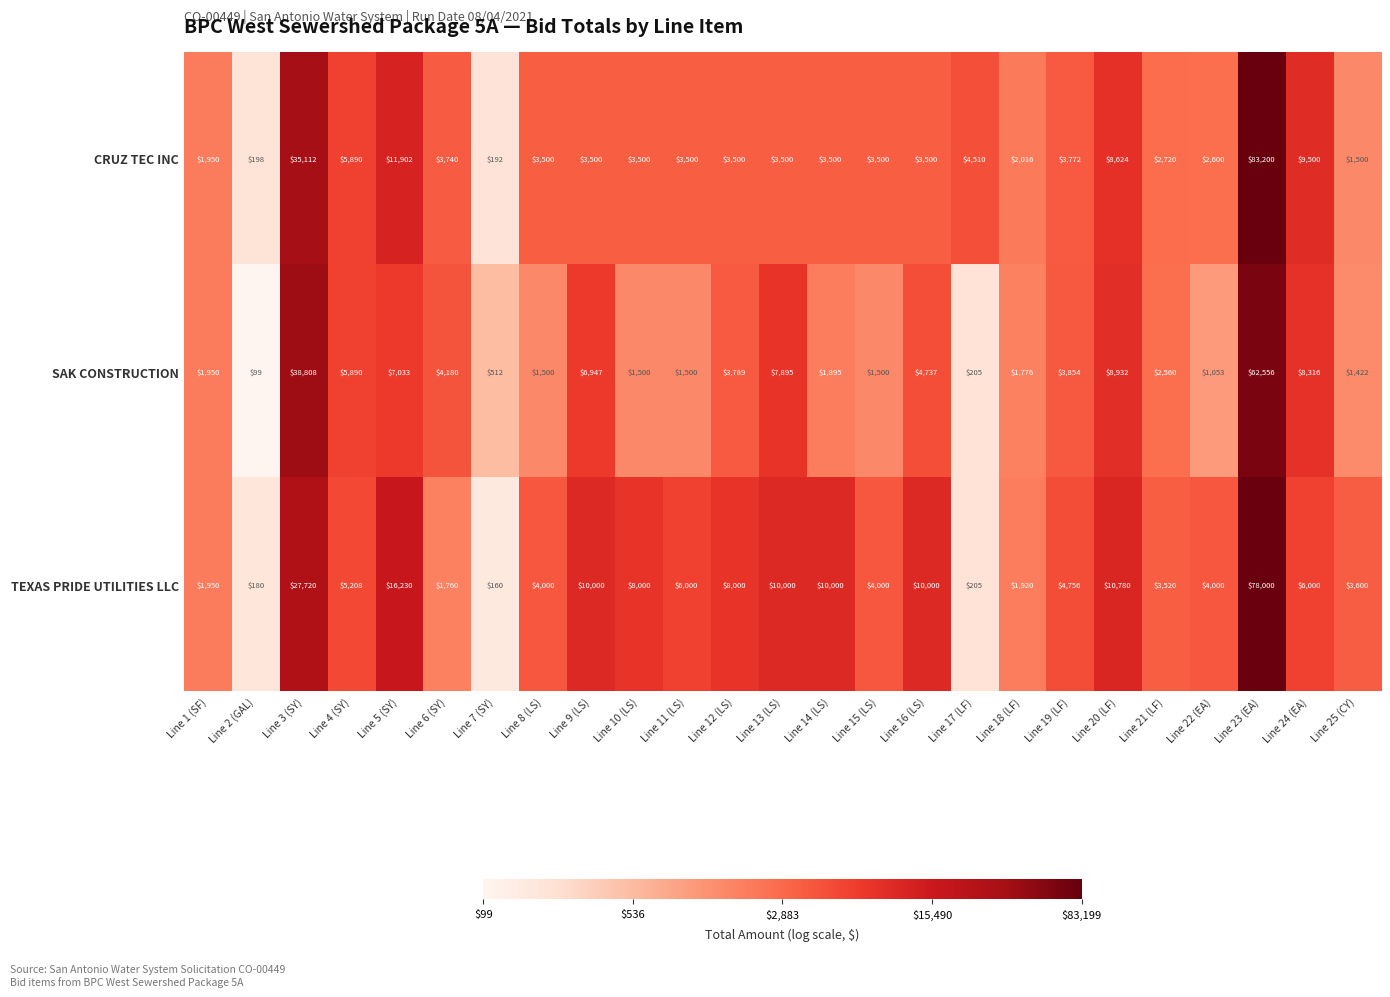

Which category has the highest value in the CRUZ TEC INC series?

Line 23 (EA)